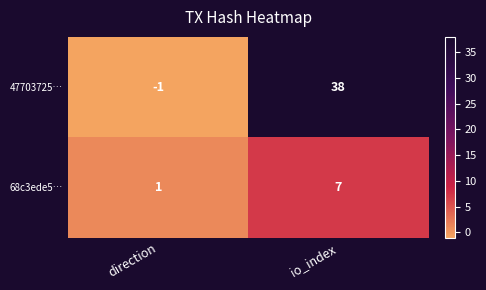

Rank the series by their average value, from lowest to highest.

68c3ede5…, 47703725…